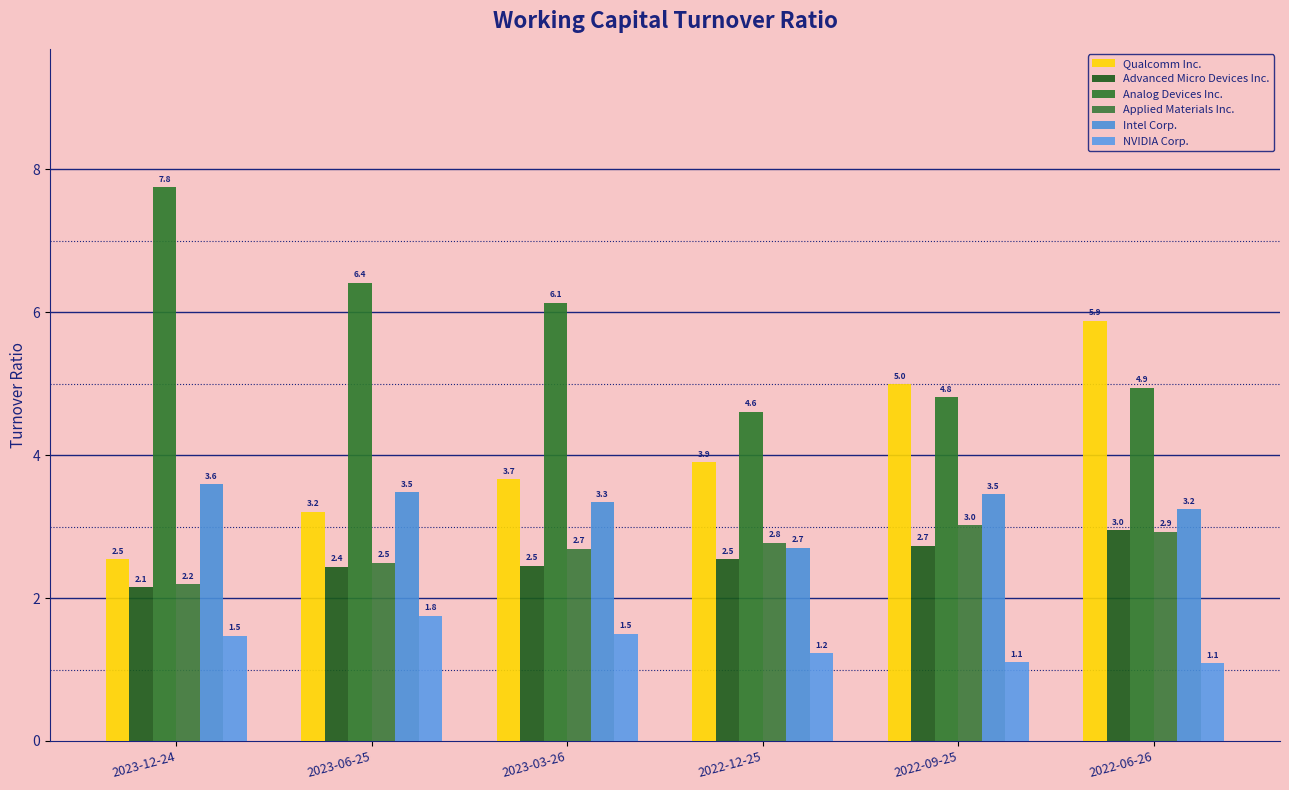

What is the sum of all Analog Devices Inc. values?

34.6